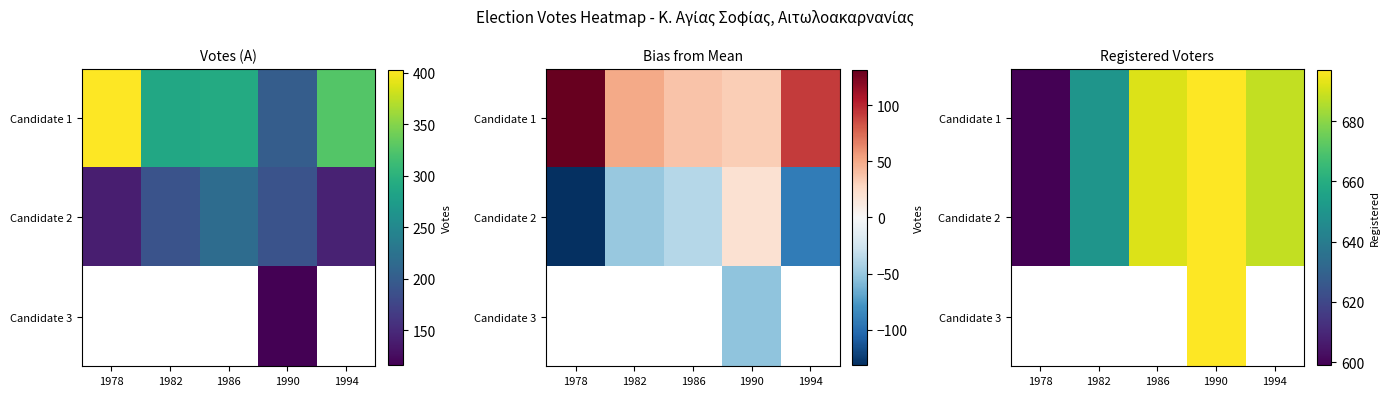

At which category does the chart reach its peak across all series?

1990